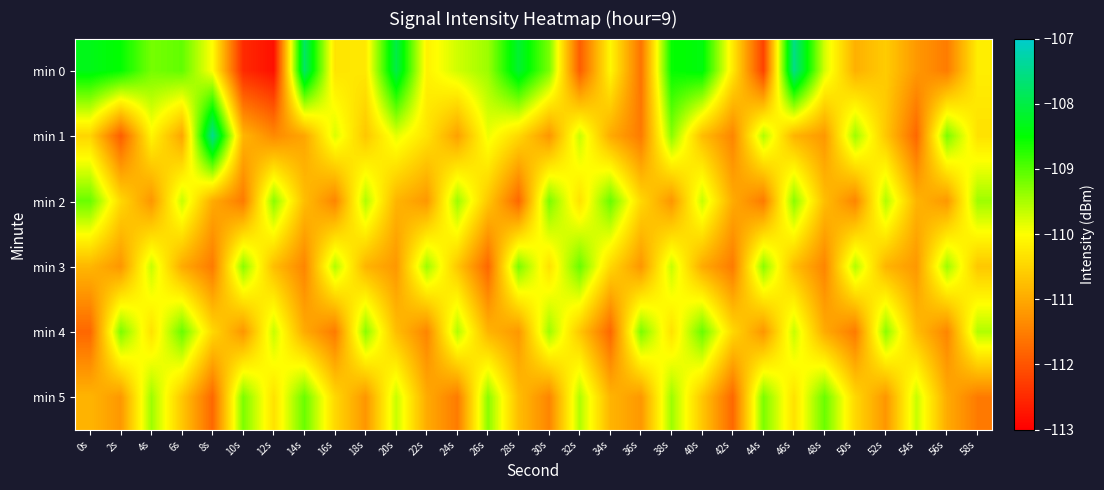

Rank the series at 42s from highest to lowest value.

min 0, min 4, min 2, min 1, min 3, min 5